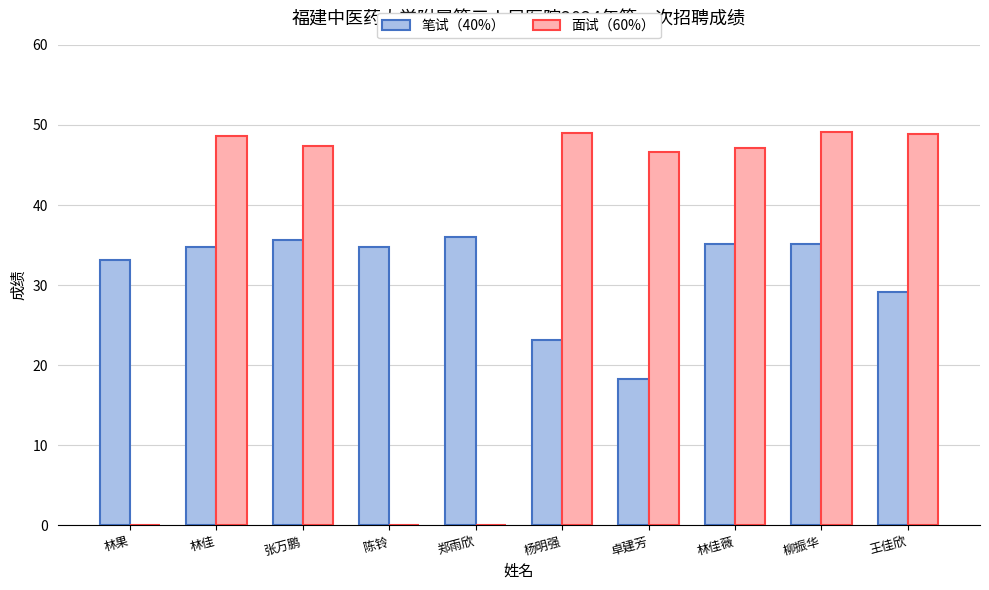

Is the value of 面试（60%） at 陈铃 greater than the value of 笔试（40%） at 卓建芳?

No